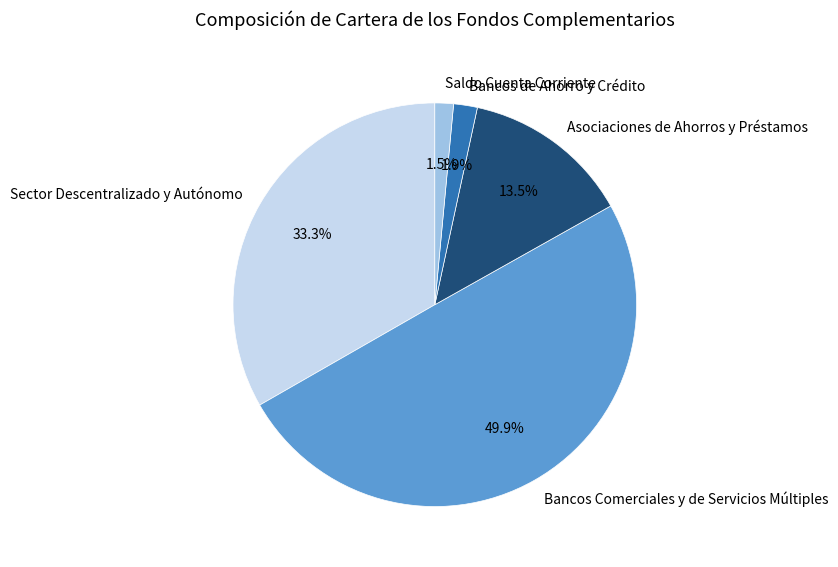

True or false: Asociaciones de Ahorros y Préstamos accounts for 25% of the total.

False